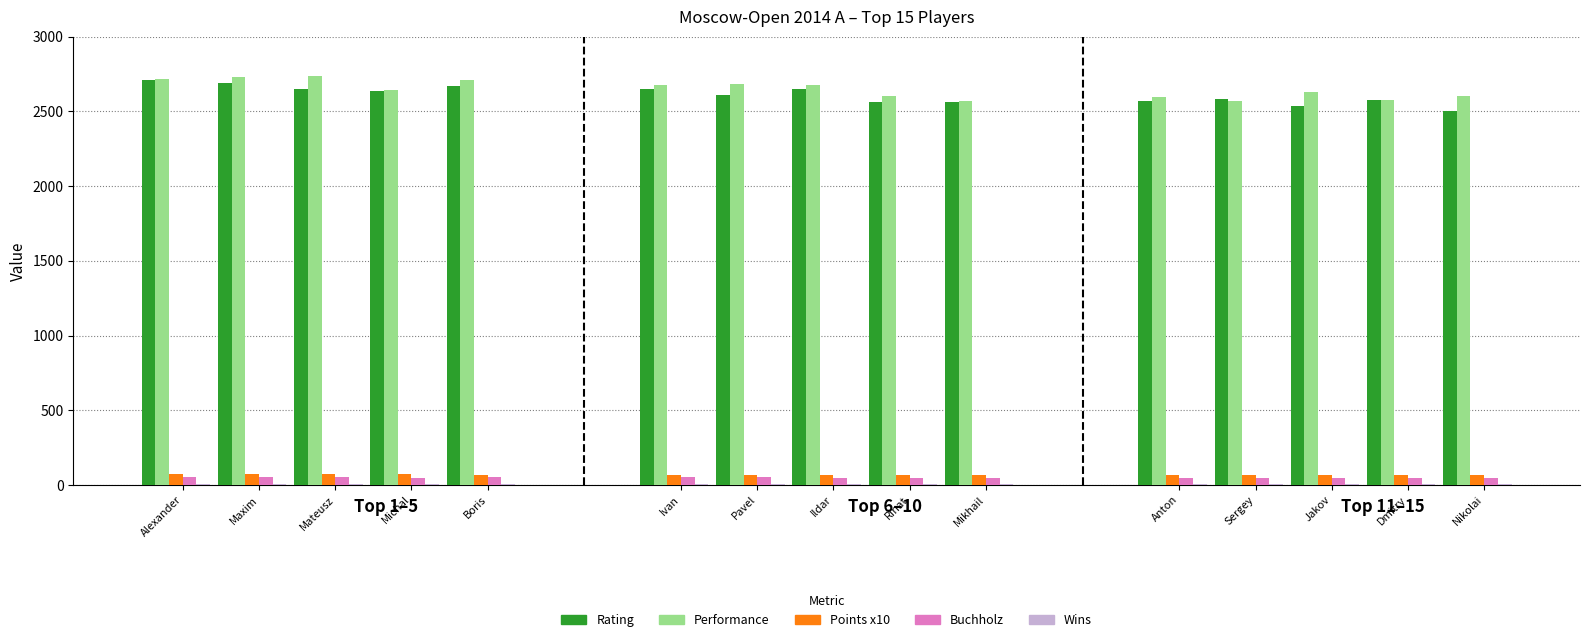

Between 2 and 4, which is larger?

4